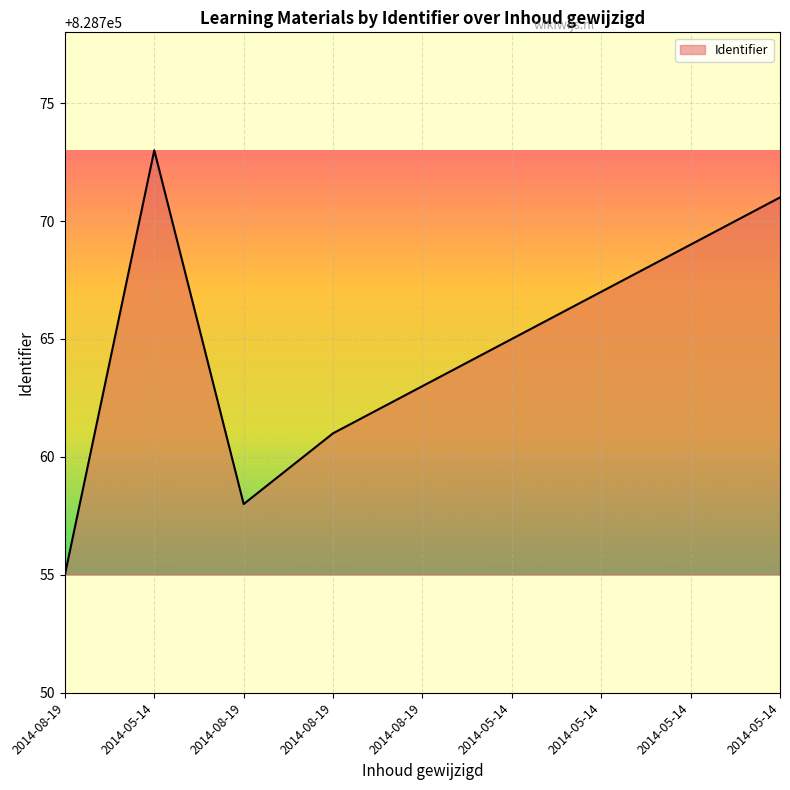

Reading left to right, extract all data points from this chart.

2014-08-19=828755	2014-05-14=828773	2014-08-19=828758	2014-08-19=828761	2014-08-19=828763	2014-05-14=828765	2014-05-14=828767	2014-05-14=828769	2014-05-14=828771